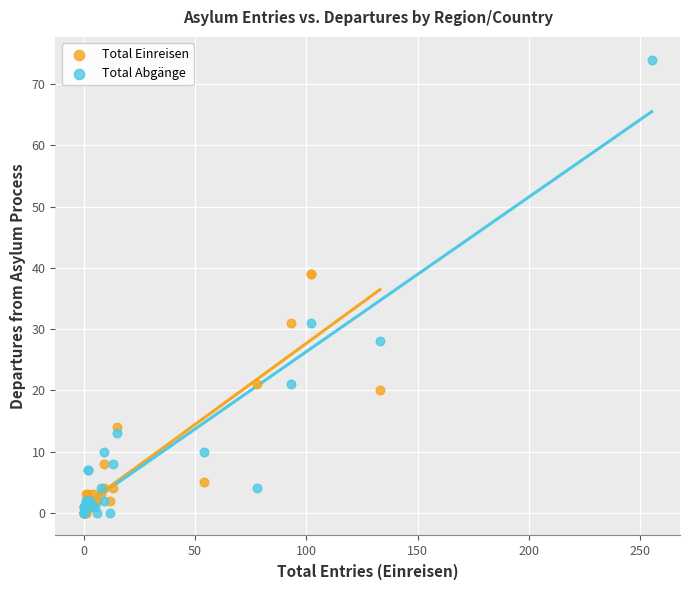

Which series has the largest Y range (max minus min)?

Total Abgänge